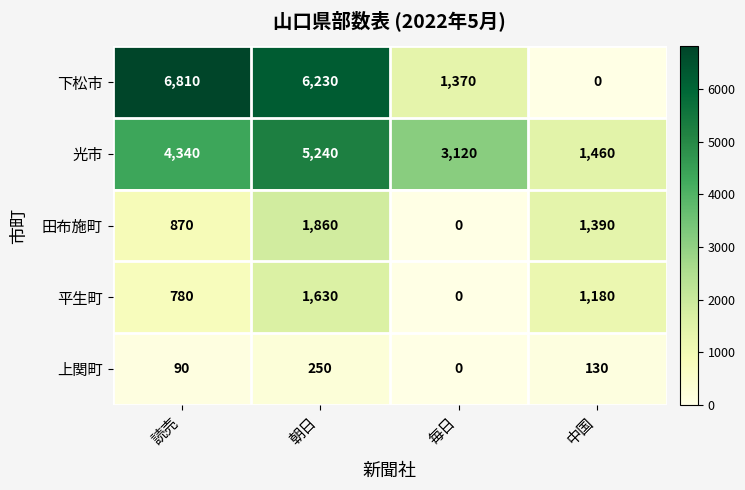

Rank the series at 中国 from highest to lowest value.

光市, 田布施町, 平生町, 上関町, 下松市